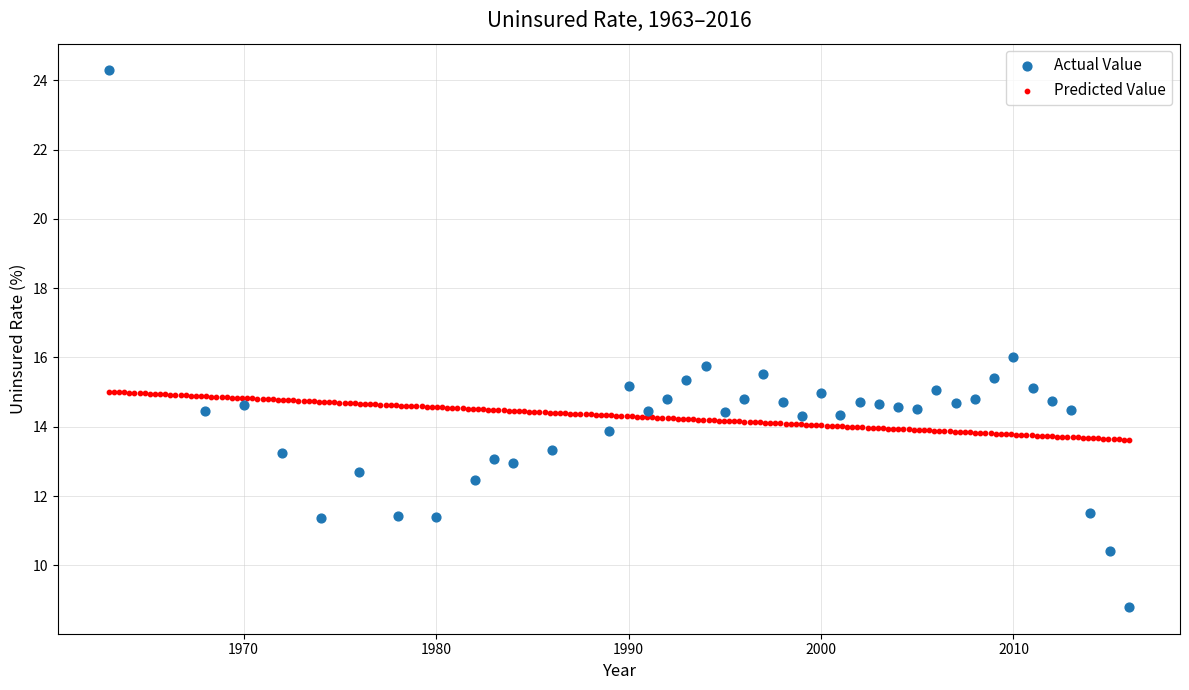

Which series reaches the minimum Y coordinate?

Actual Value